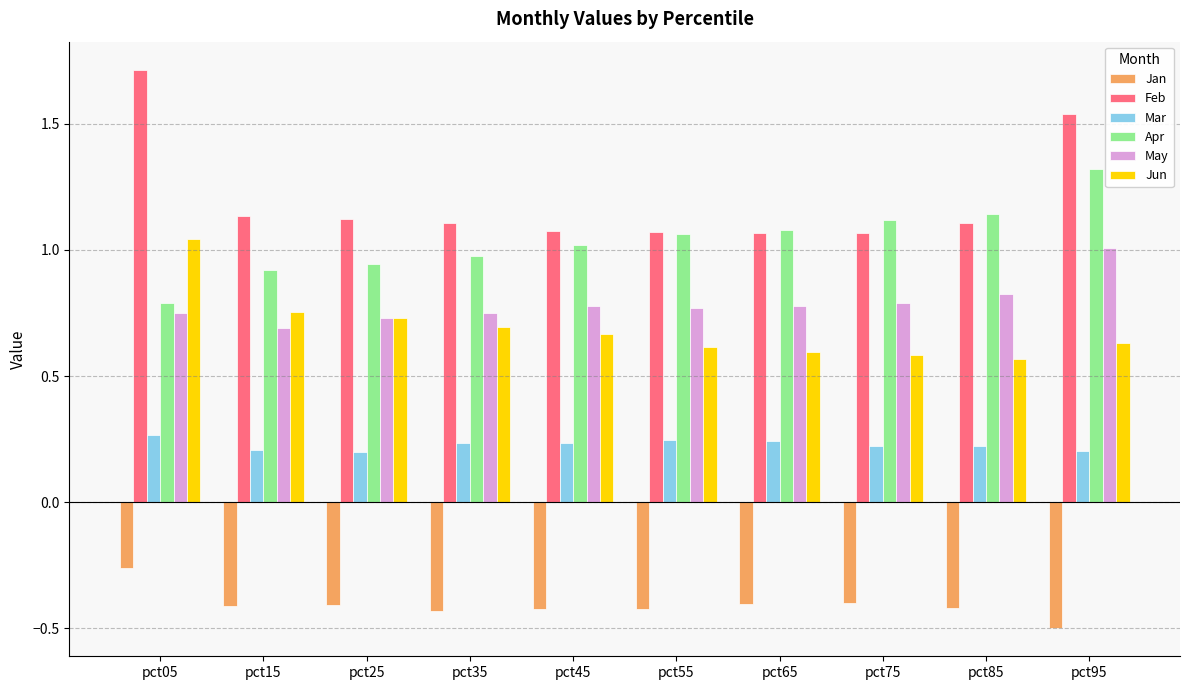

Which series has the largest total across all categories?

Feb